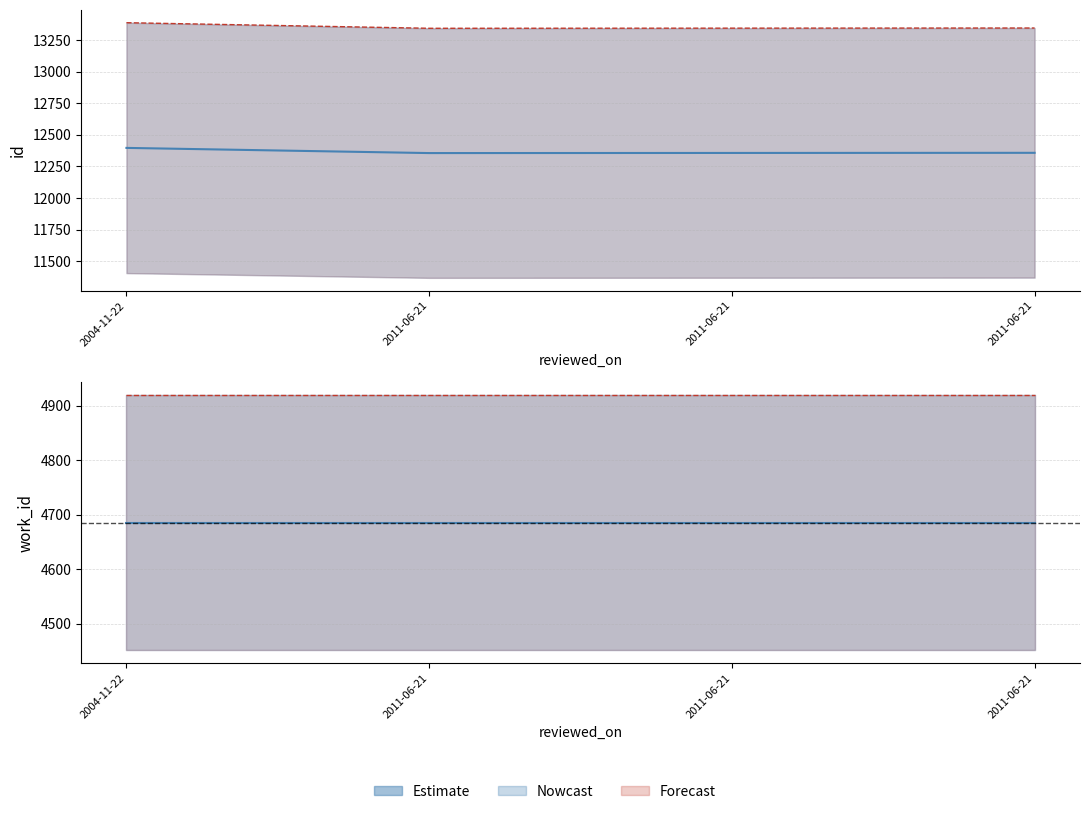

The value at 2011-06-21 is 12358. True or false?

True